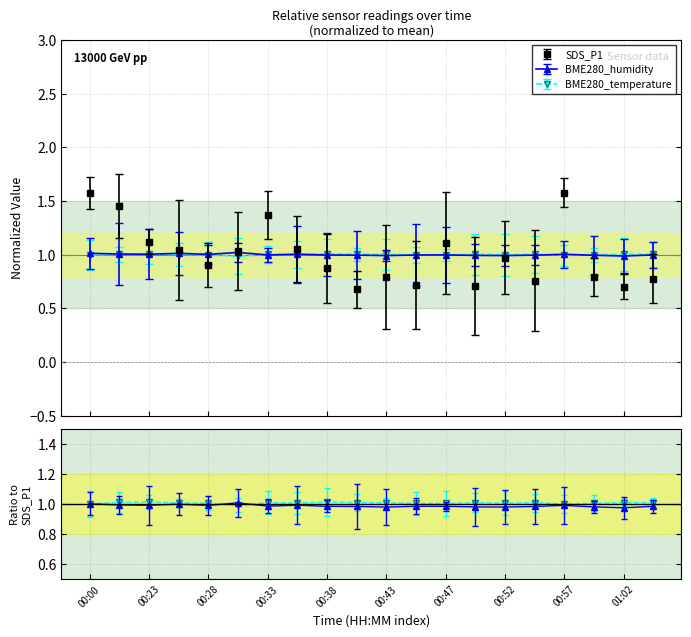

At which label does BME280_humidity reach its peak?

00:30